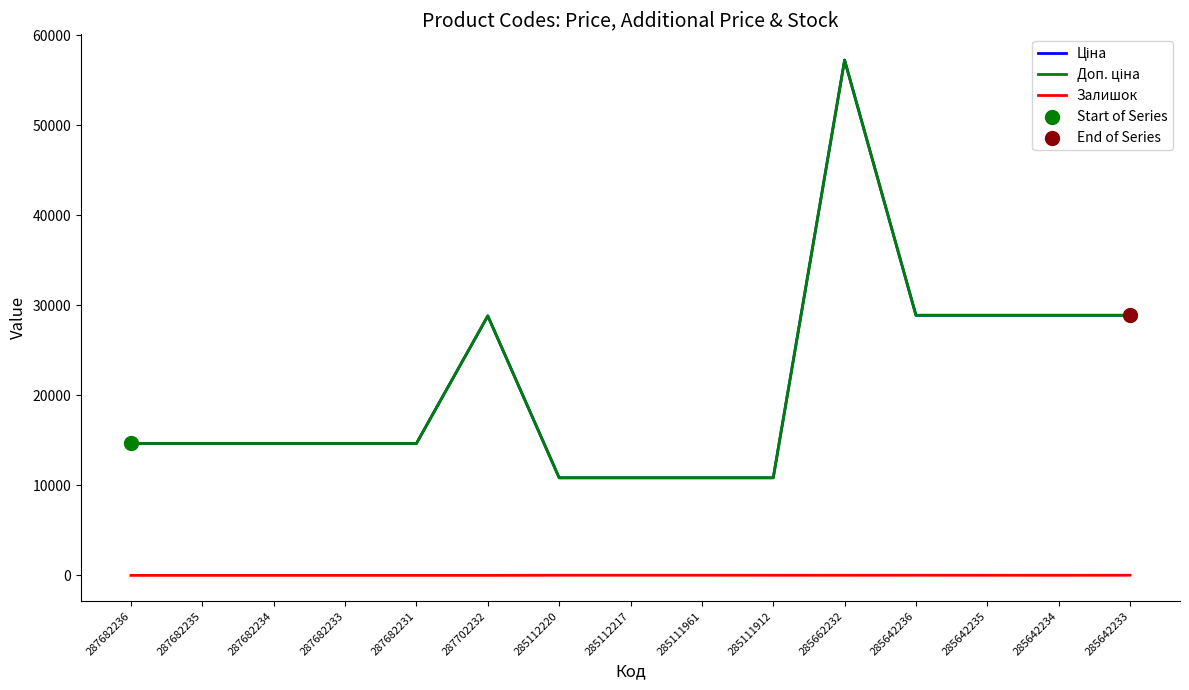

Is the value of Доп. ціна at 285642235 greater than the value of Ціна at 285642234?

No